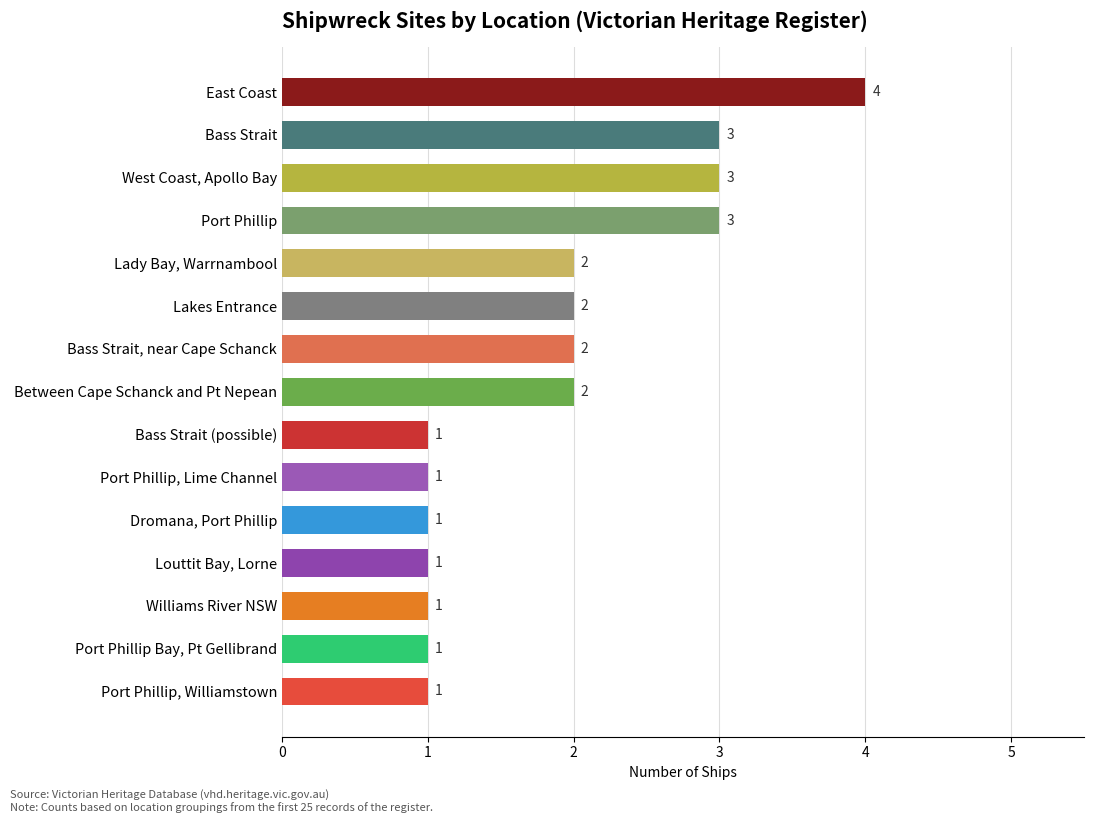

The value at East Coast is 4. True or false?

True